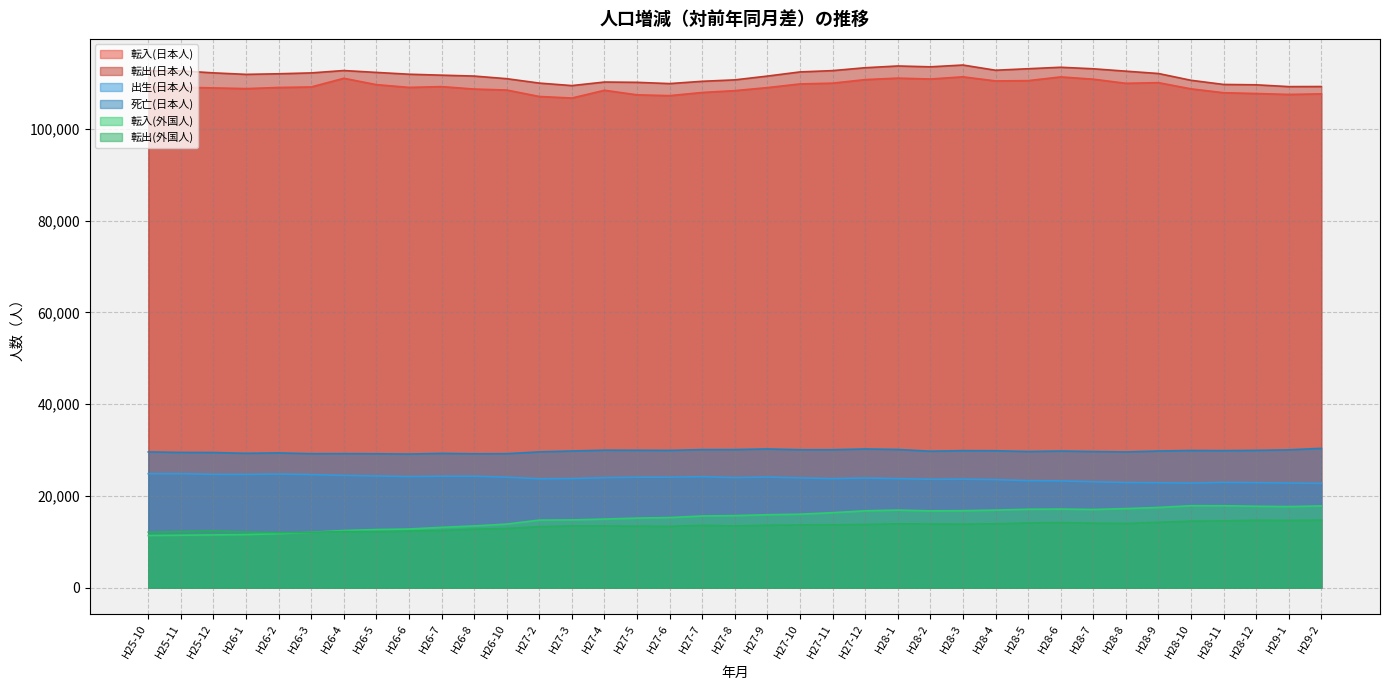

How many lines are shown in the chart?

6